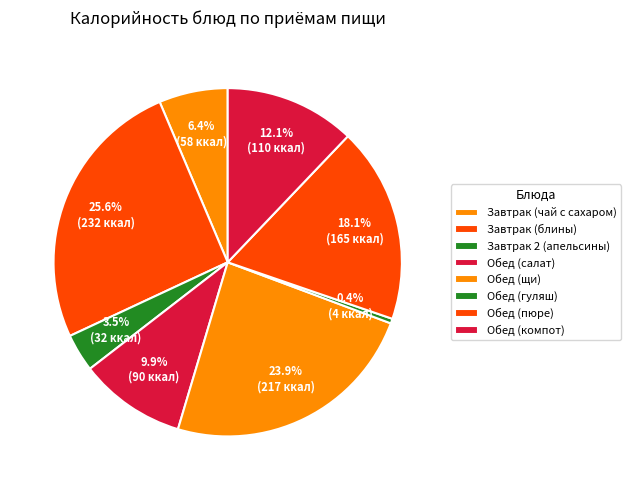

Rank the categories by value from lowest to highest.

Обед (гуляш), Завтрак 2 (апельсины), Завтрак (чай с сахаром), Обед (салат), Обед (компот), Обед (пюре), Обед (щи), Завтрак (блины)